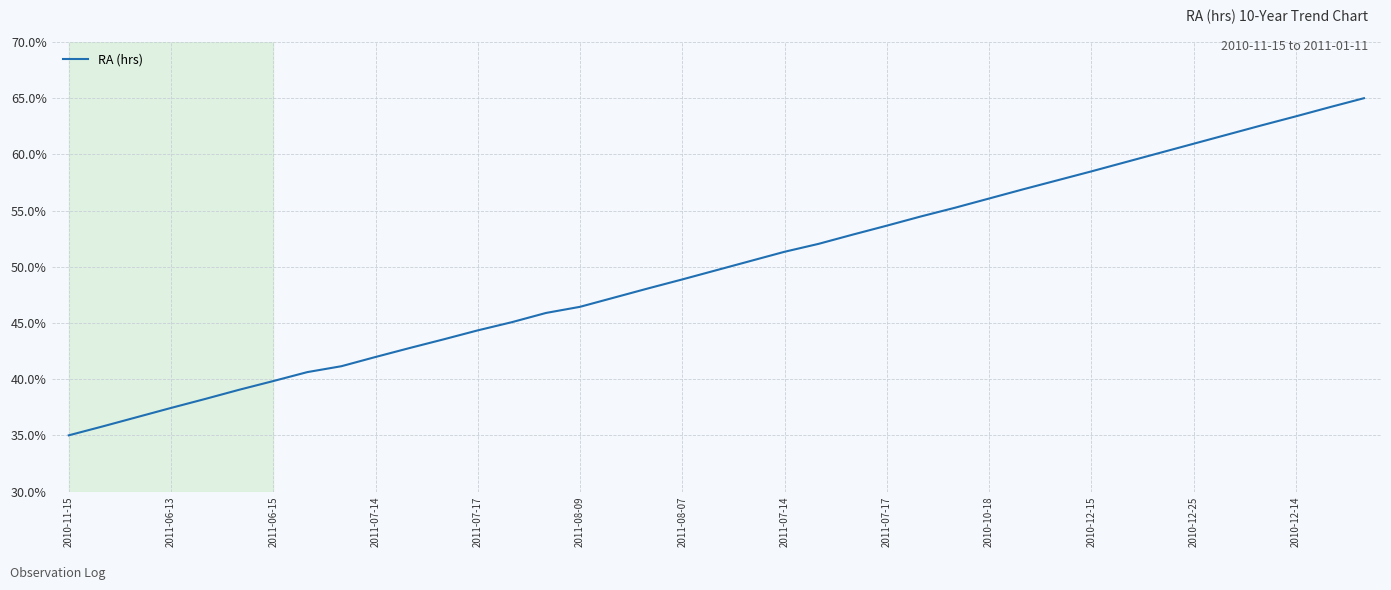

What is the greatest value displayed?

65.0